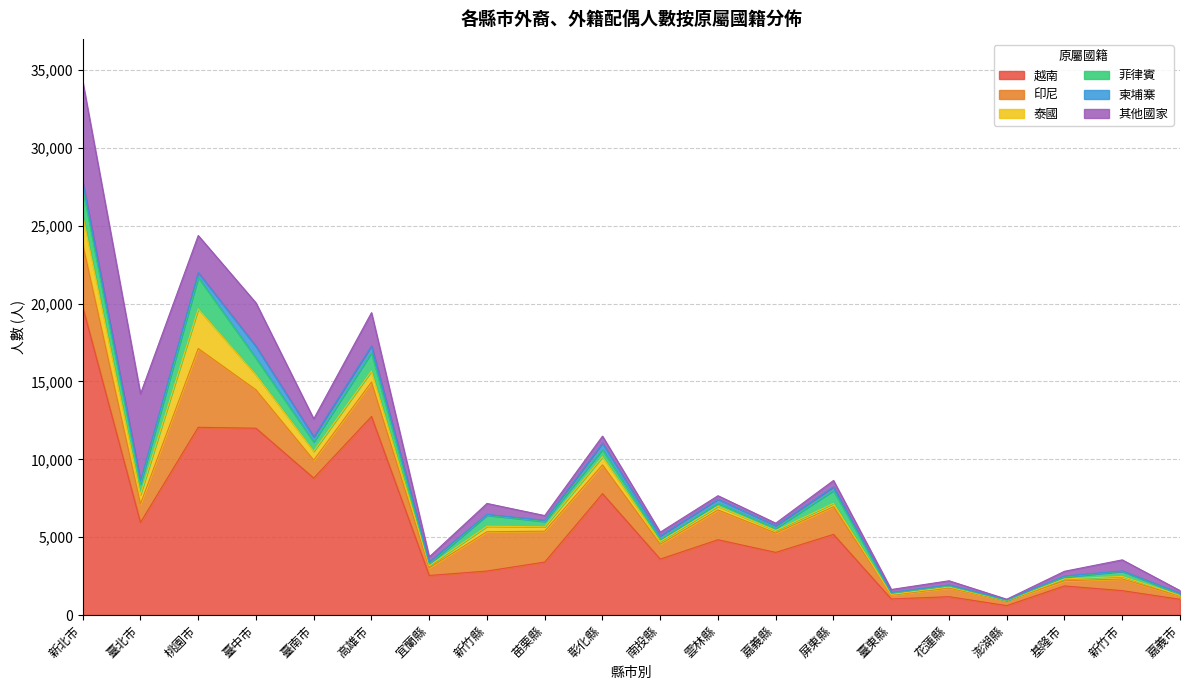

Rank the series by their maximum value, from lowest to highest.

柬埔寨, 菲律賓, 泰國, 印尼, 其他國家, 越南